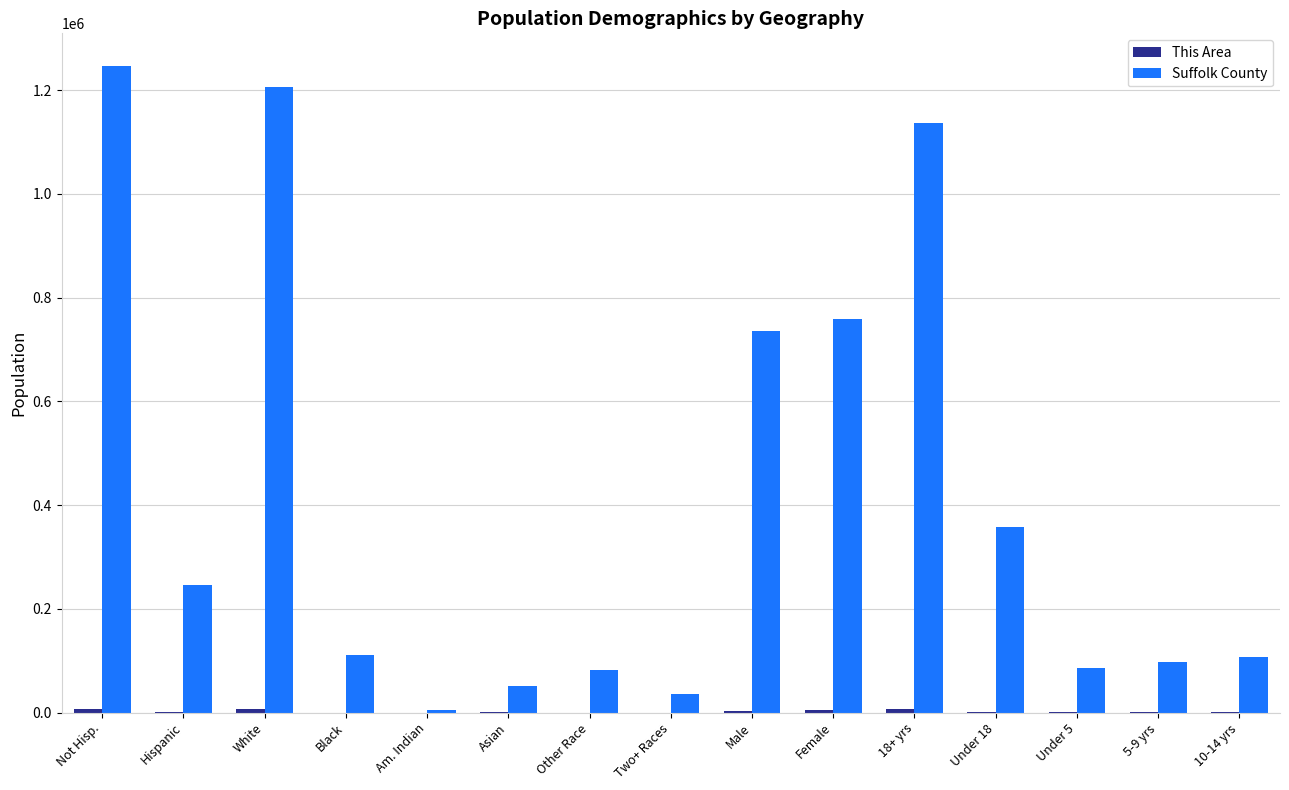

Between White and Asian, which series saw the biggest shift?

Suffolk County